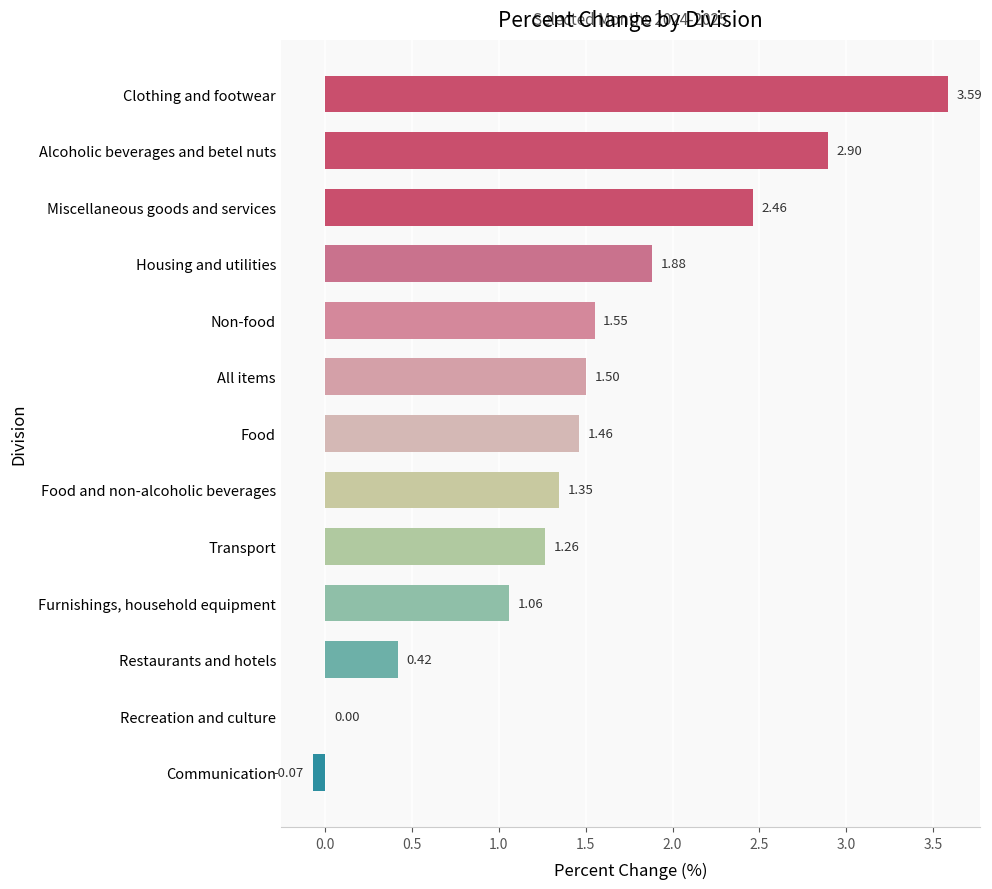

Between Clothing and footwear and Recreation and culture, which is larger?

Clothing and footwear